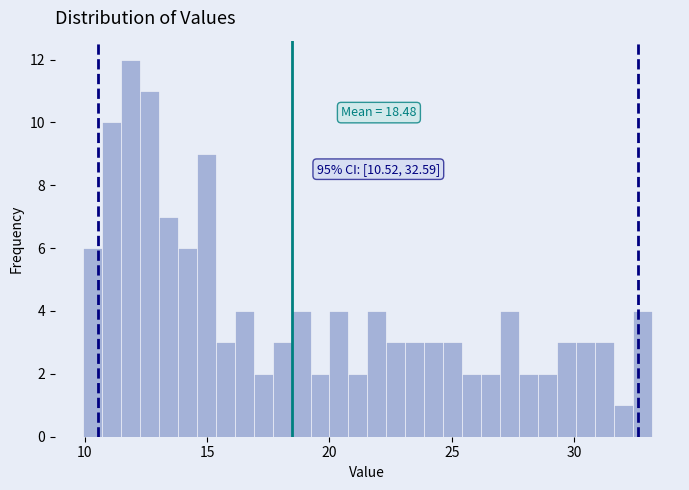

Around what value on the x-axis is the tallest bar? Give the approximate position of its centre, as read against the axis.

12.0